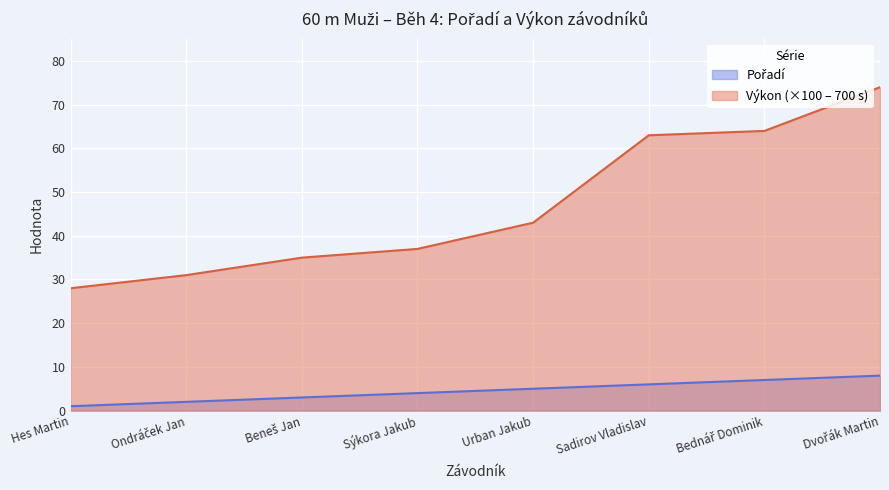

What value does the Pořadí series have at Ondráček Jan?

2.0